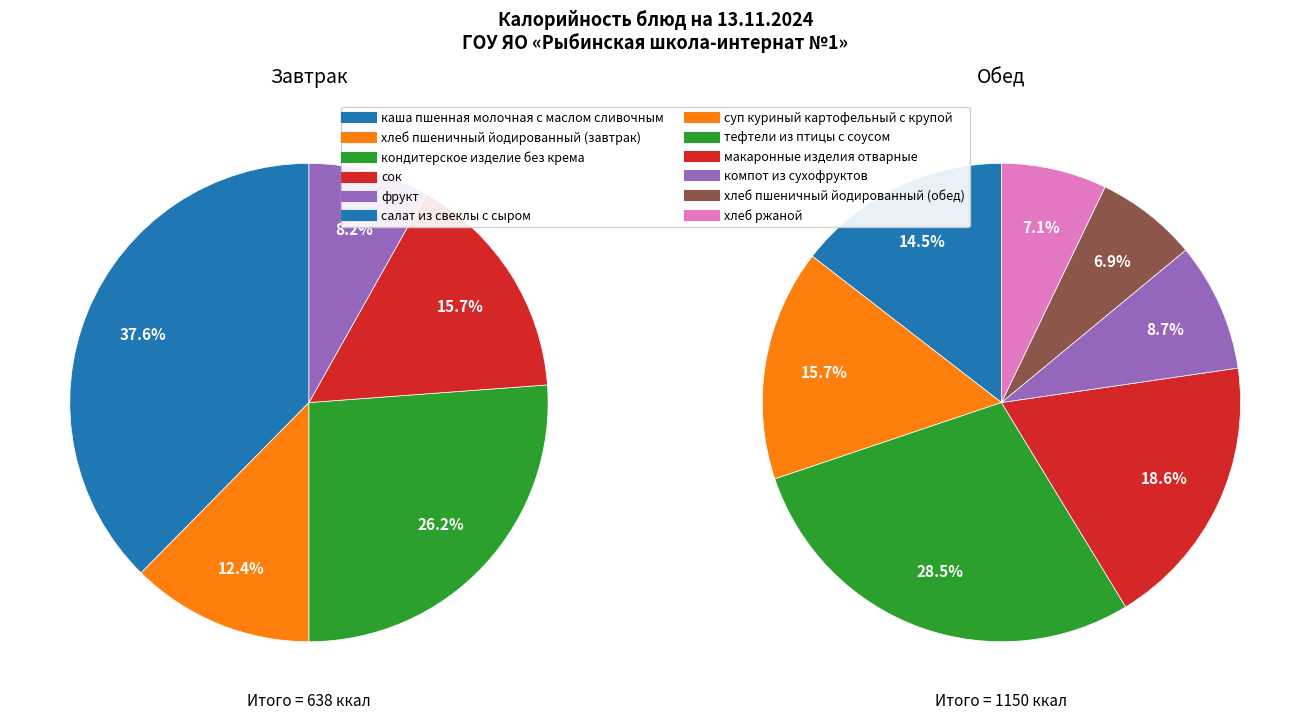

What is the ratio of the value at хлеб пшеничный йодированный (обед) to the value at тефтели из птицы с соусом?

0.2